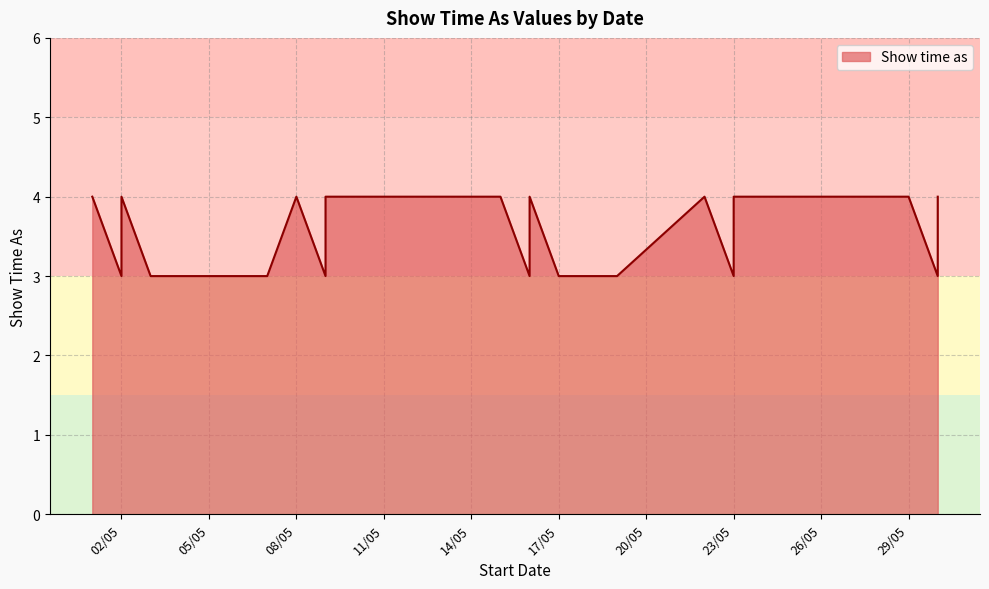

What is the label of the 19th point from the right?

9/5/2015